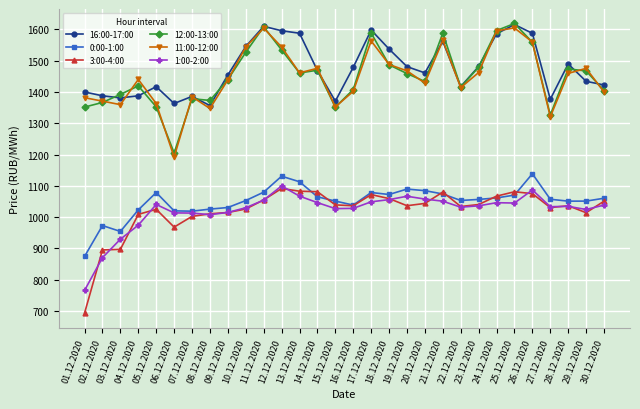

What are all the series names shown in the legend?

16:00-17:00, 0:00-1:00, 3:00-4:00, 12:00-13:00, 11:00-12:00, 1:00-2:00